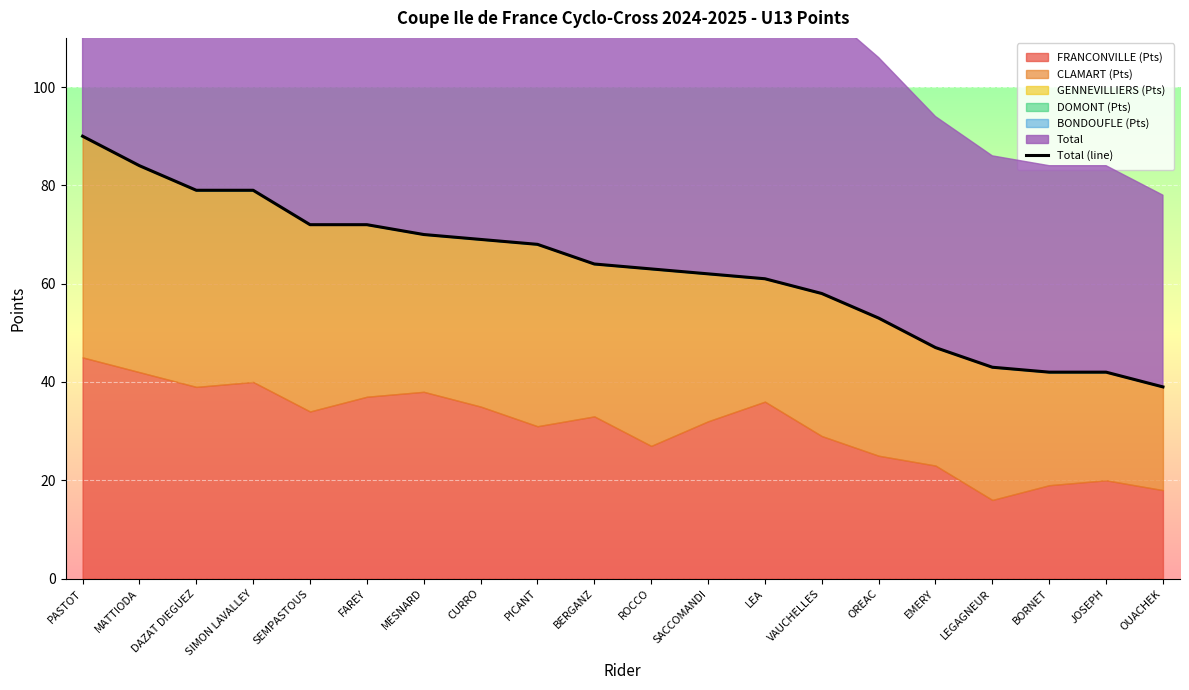

Reading right to left, transcribe all the data shown in this chart.

39	42	42	43	47	53	58	61	62	63	64	68	69	70	72	72	79	79	84	90